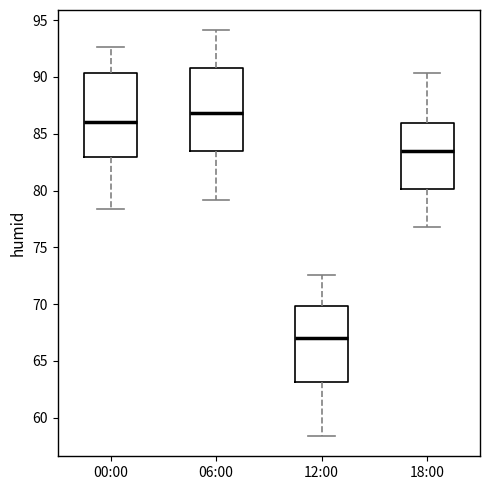

Which box has the lowest median line?

12:00